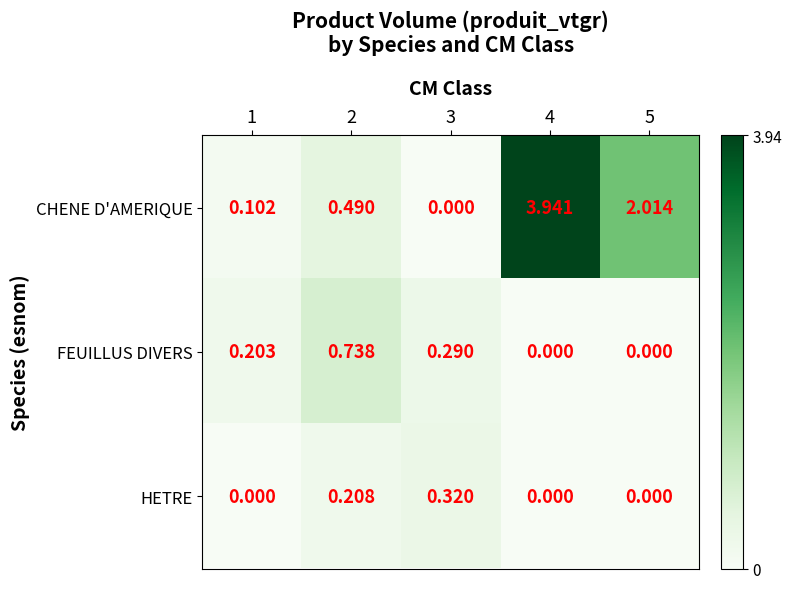

Is the value of CHENE D'AMERIQUE at 5 greater than the value of HETRE at 3?

Yes